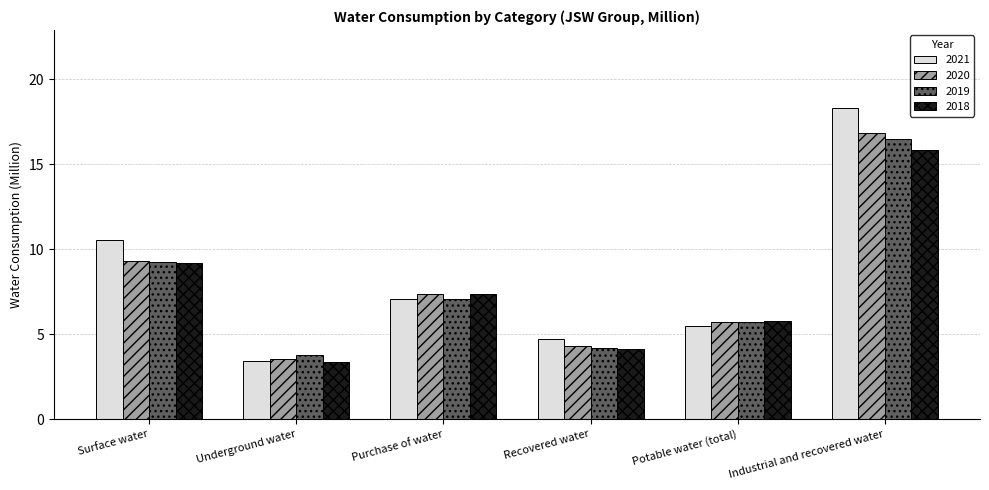

How many series are shown in this chart?

4